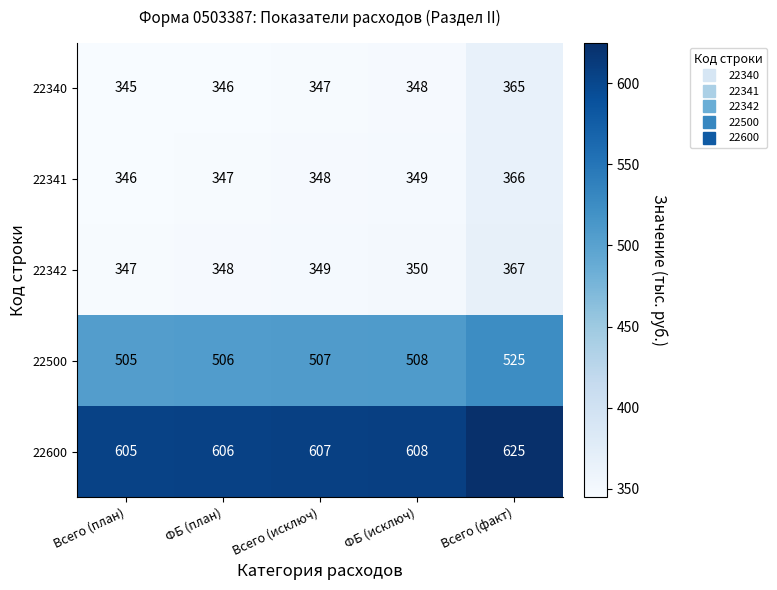

What is the difference between the maximum and minimum values in the 22600 series?

20